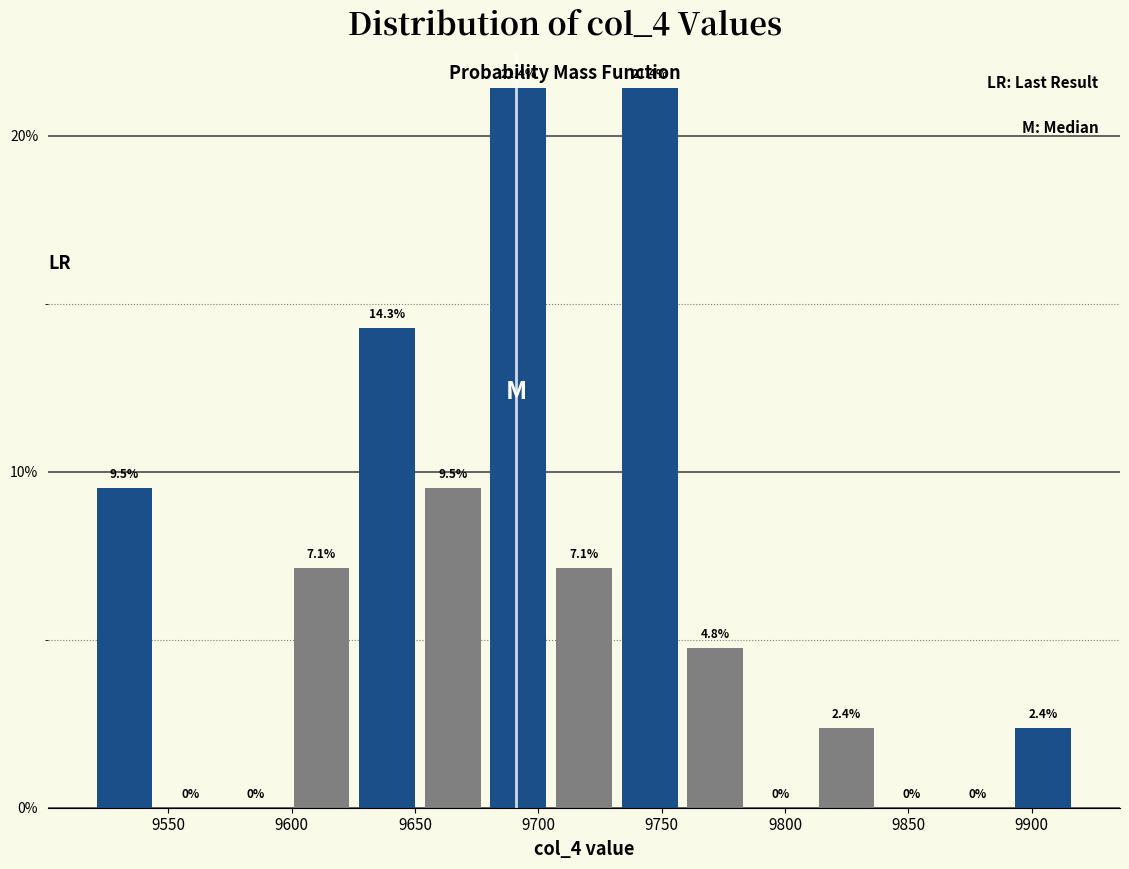

Reading left to right, list every bar in this chart as the range it spans on the x-axis followed by its height. The bar edges are not printed on the chart, so give them approximately, as read against the axis.

9520 to 9545: 9.5
9545 to 9570: 0.0
9570 to 9600: 0.0
9600 to 9625: 7.1
9625 to 9650: 14.3
9650 to 9680: 9.5
9680 to 9705: 21.4
9705 to 9730: 7.1
9730 to 9760: 21.4
9760 to 9785: 4.8
9785 to 9810: 0.0
9810 to 9840: 2.4
9840 to 9865: 0.0
9865 to 9890: 0.0
9890 to 9920: 2.4